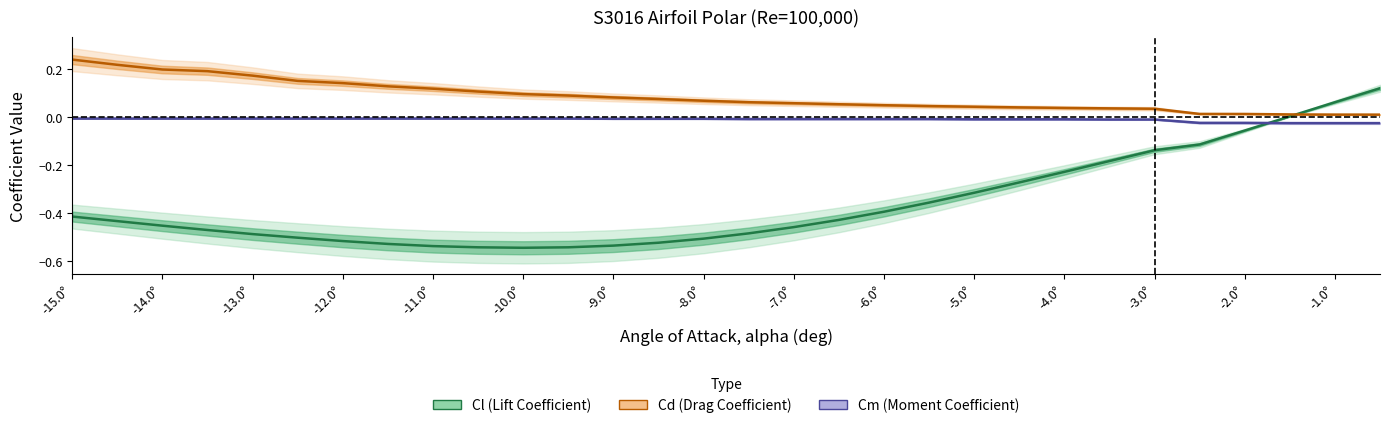

List the series in order of their peak value, highest first.

Cd (Drag Coefficient), Cl (Lift Coefficient), Cm (Moment Coefficient)